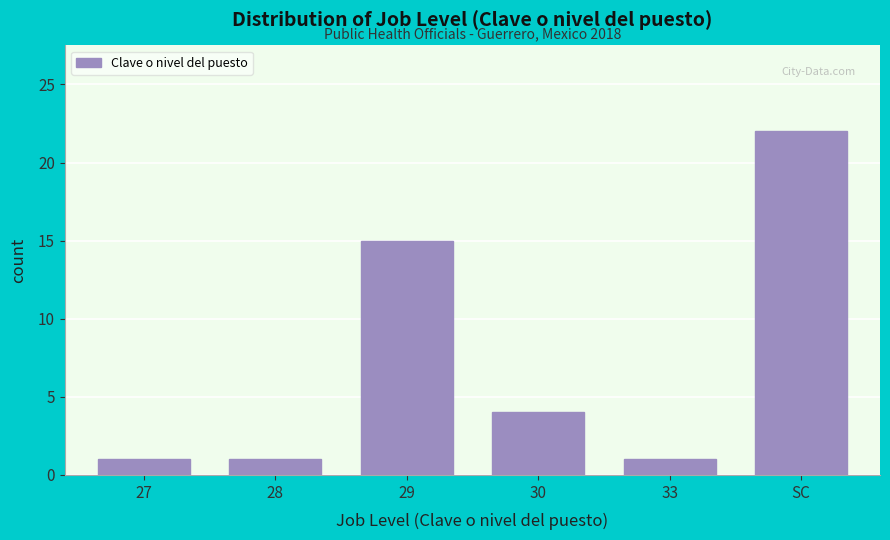

Reading left to right, list all the values displayed in this chart.

27=1	28=1	29=15	30=4	33=1	SC=22